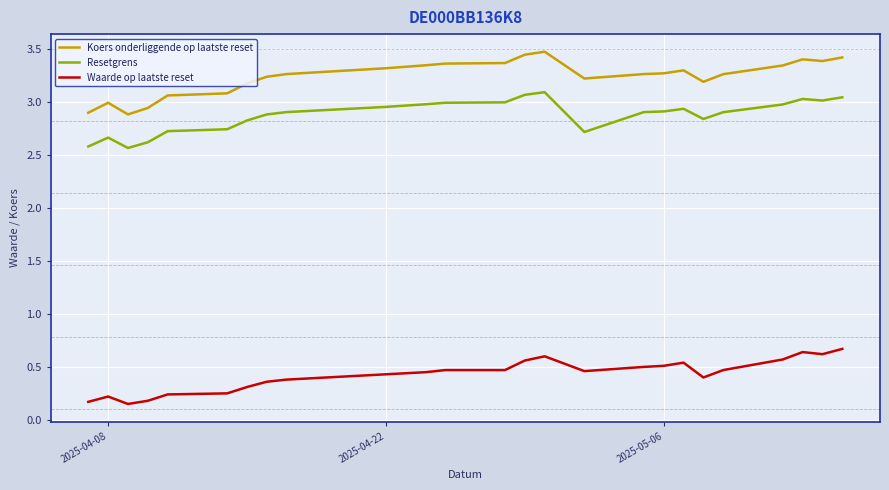

What are all the series names shown in the legend?

Koers onderliggende op laatste reset, Resetgrens, Waarde op laatste reset